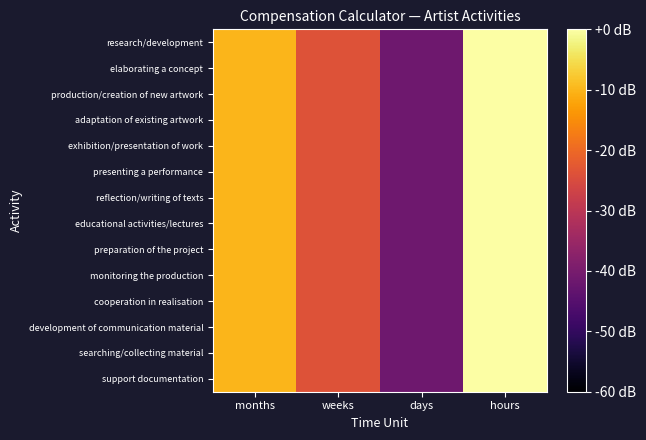

What is the minimum value shown in the chart?

-41.4